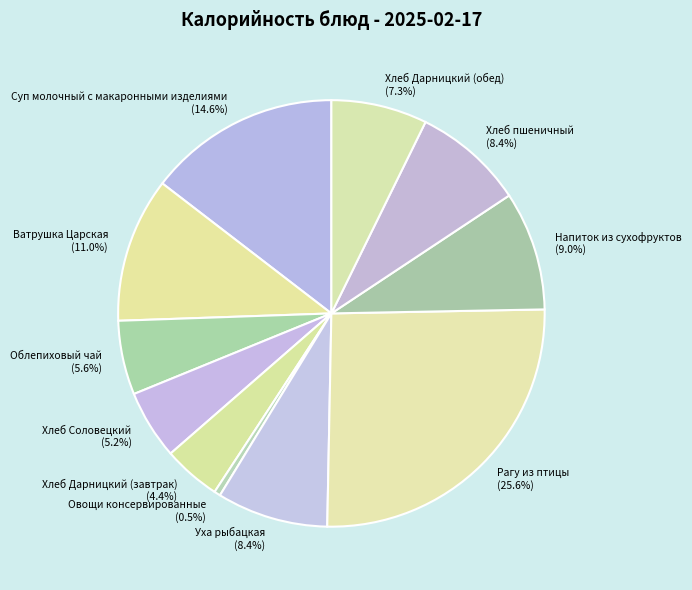

Is the sum of Ватрушка Царская and Рагу из птицы greater than half?

No